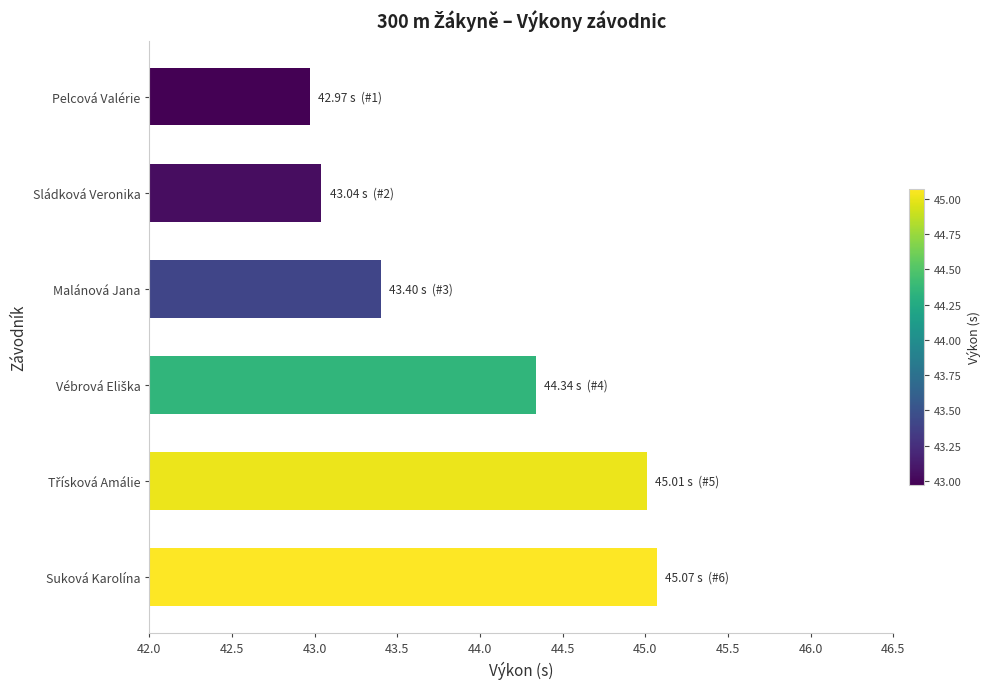

Between Sládková Veronika and Malánová Jana, which is larger?

Malánová Jana